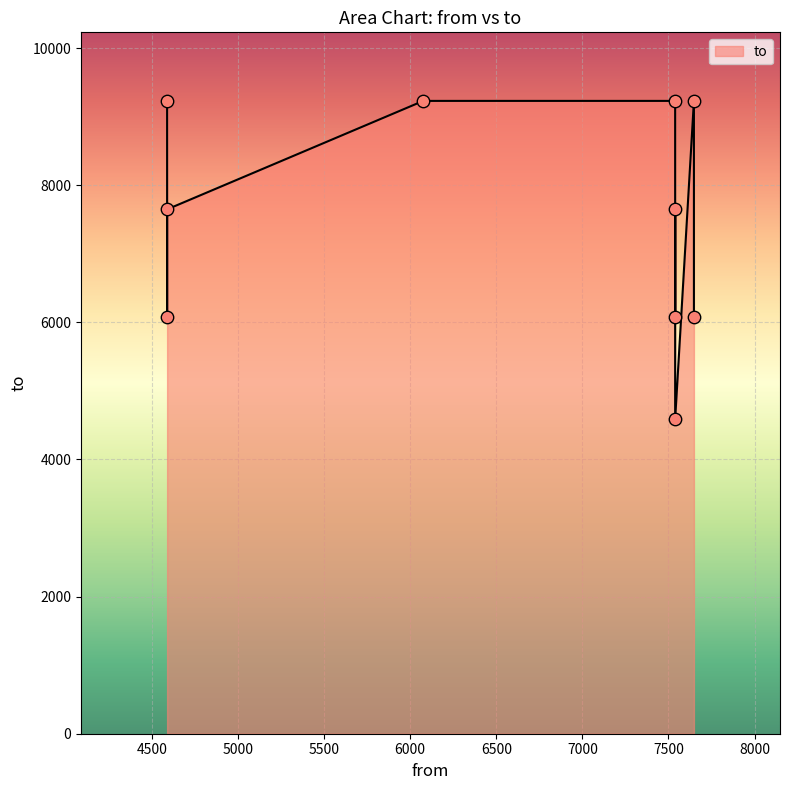

What is the change in value from 6076 to 7648?

-3154